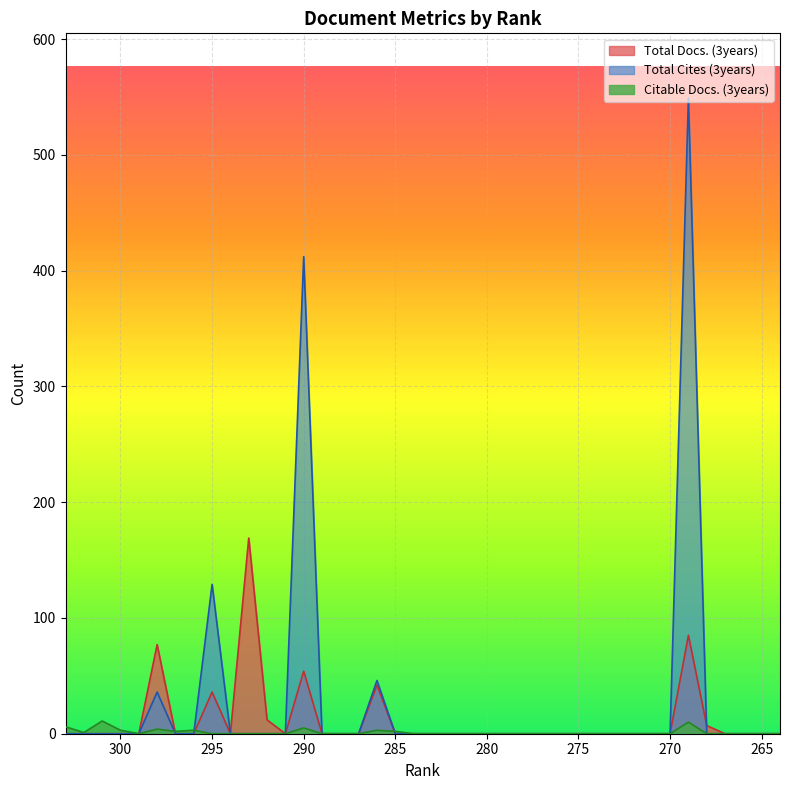

Rank the series by their maximum value, from highest to lowest.

Total Cites (3years), Total Docs. (3years), Citable Docs. (3years)